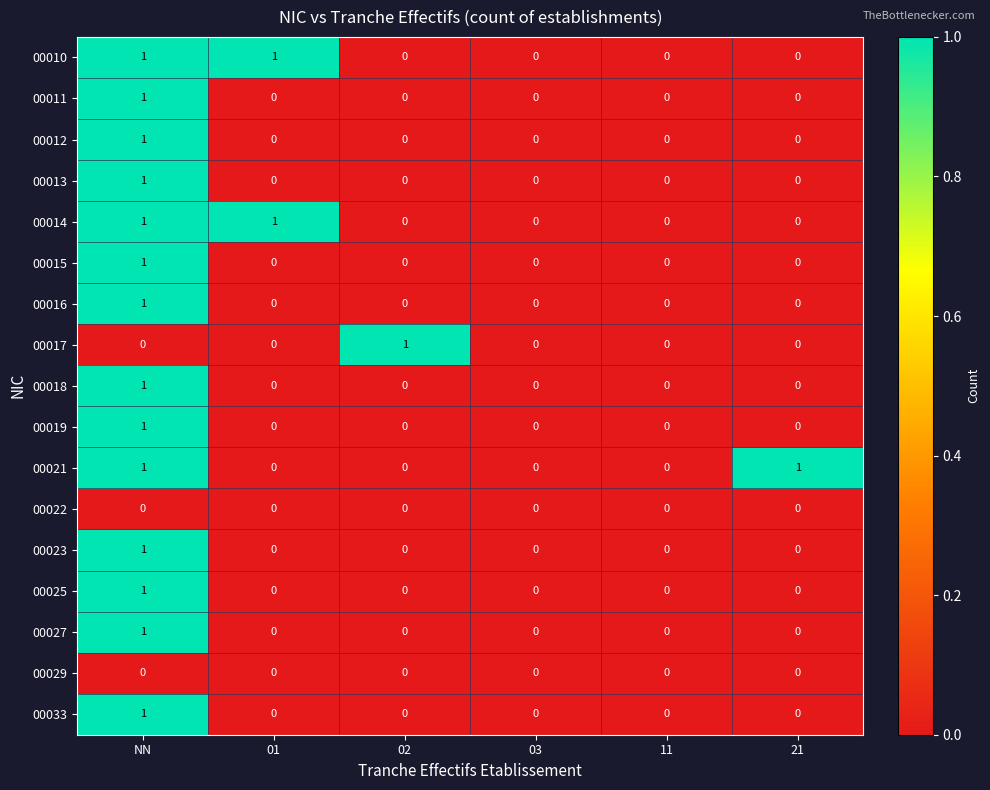

Count the 00018 values in the range 0 to 1.

6